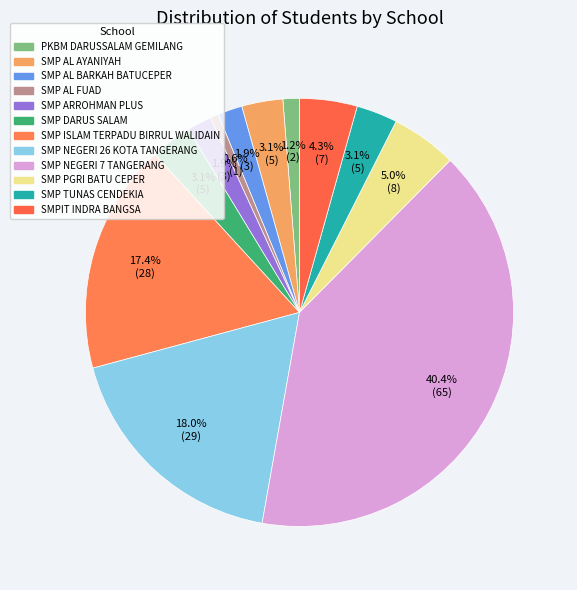

True or false: SMP AL BARKAH BATUCEPER accounts for 2% of the total.

True